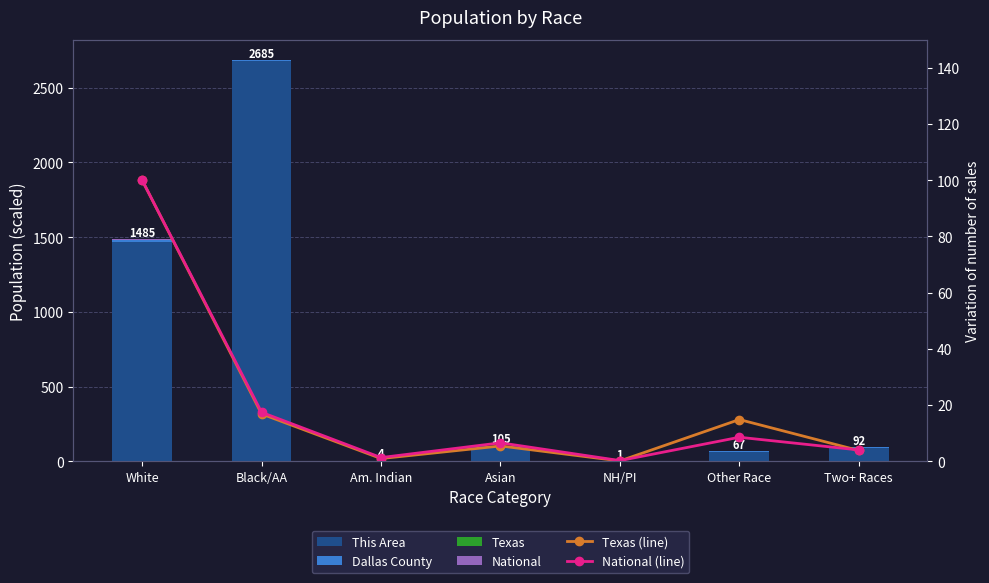

The National (line) series shows 30.9 at White. True or false?

False